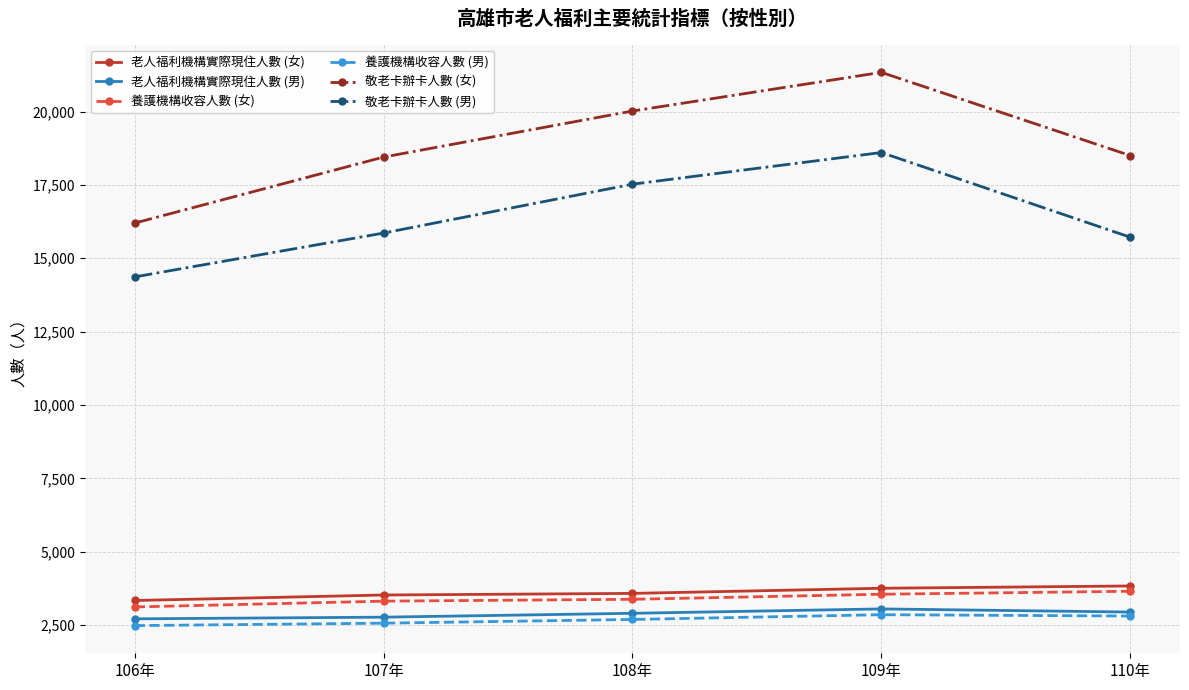

What are all the series names shown in the legend?

老人福利機構實際現住人數 (女), 老人福利機構實際現住人數 (男), 養護機構收容人數 (女), 養護機構收容人數 (男), 敬老卡辦卡人數 (女), 敬老卡辦卡人數 (男)